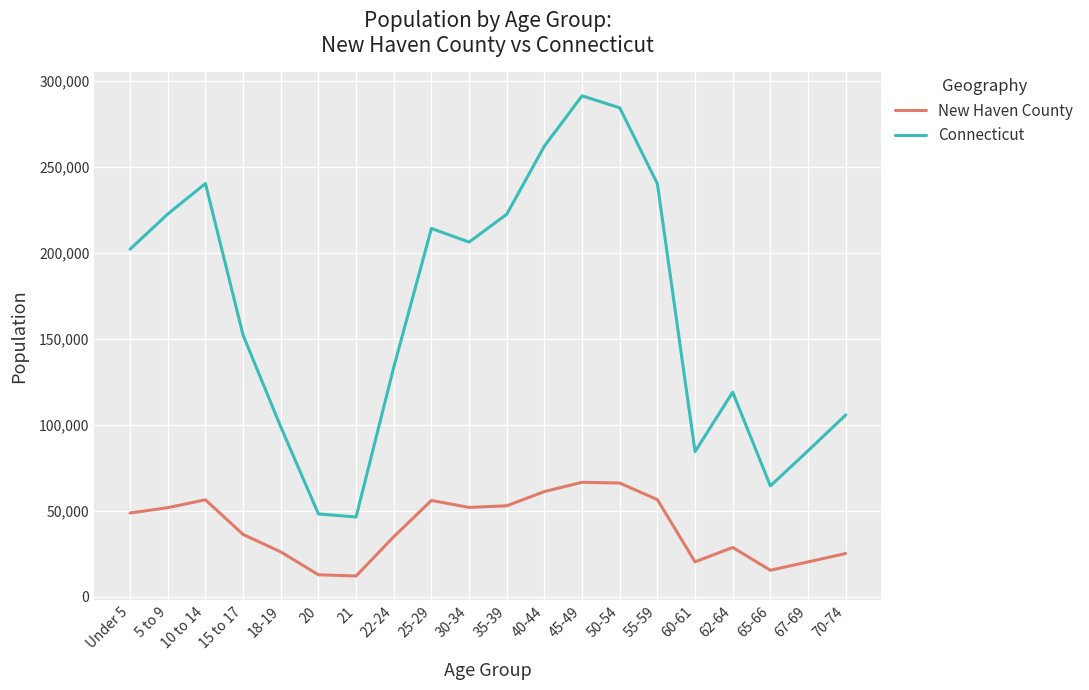

True or false: New Haven County and Connecticut cross at least once.

False